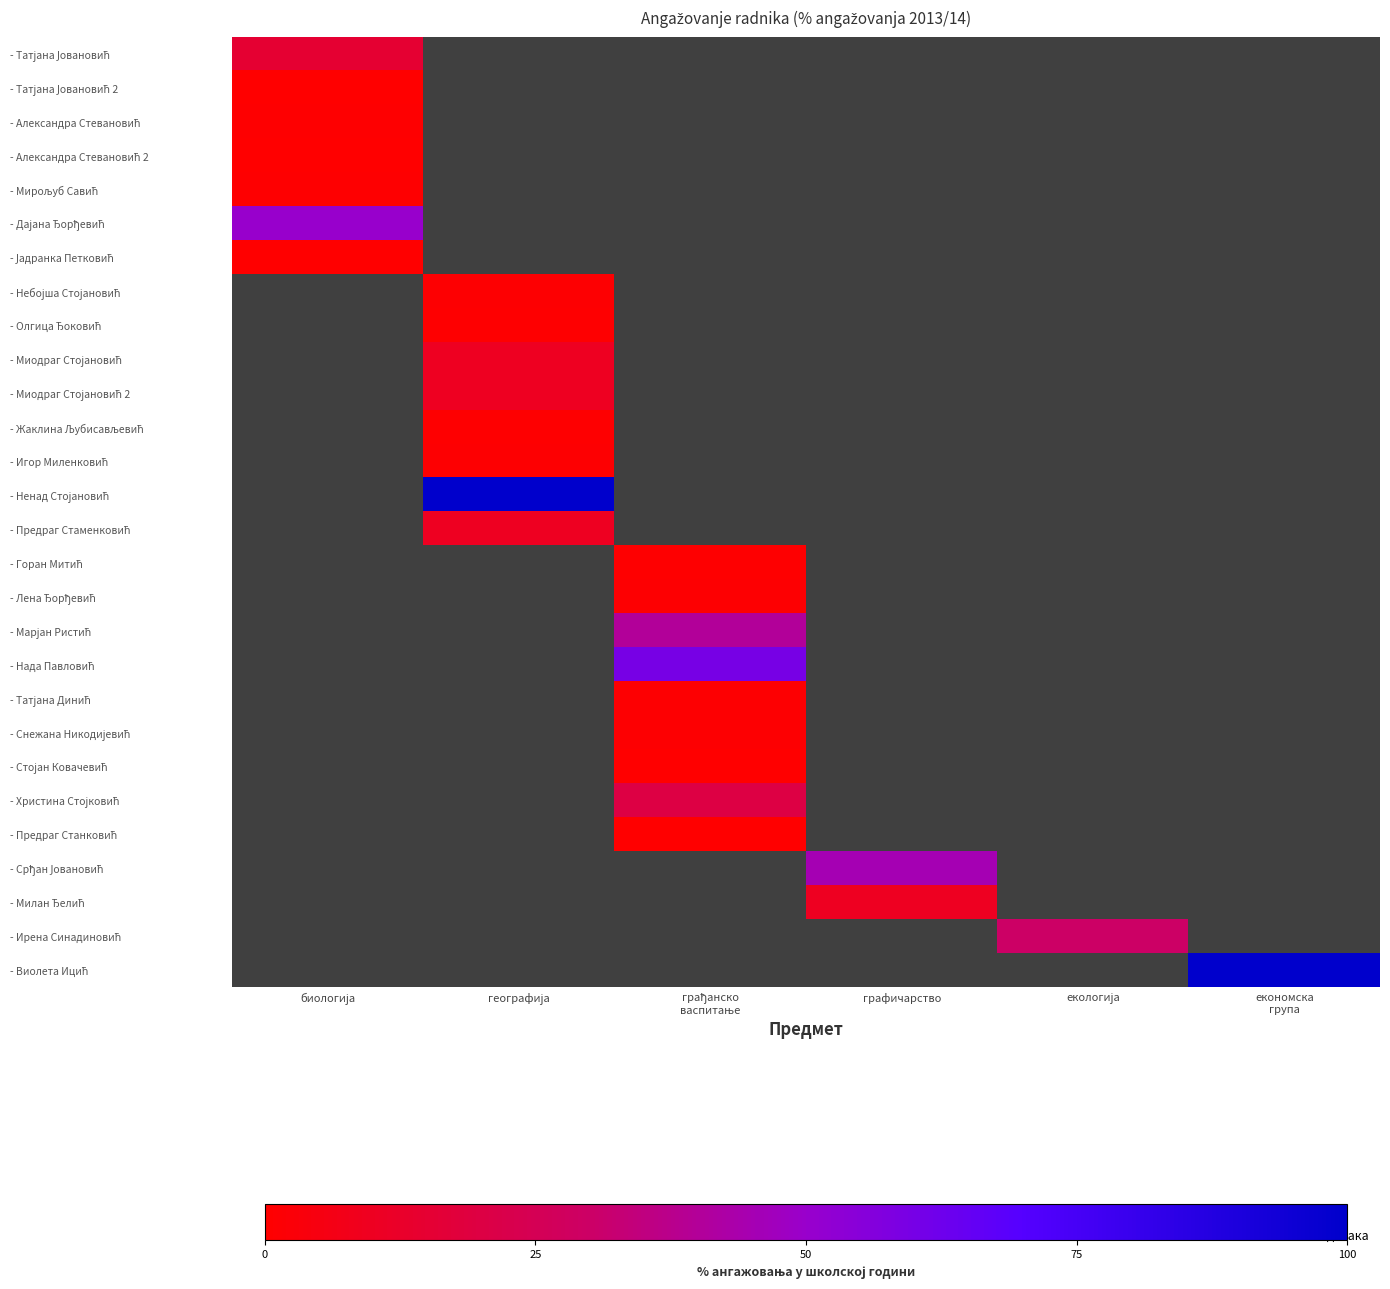

At how many categories does at least one series exceed 15?

6